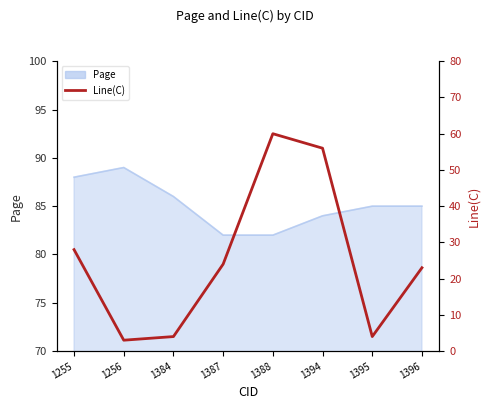

The value at 1384 is 4. True or false?

True